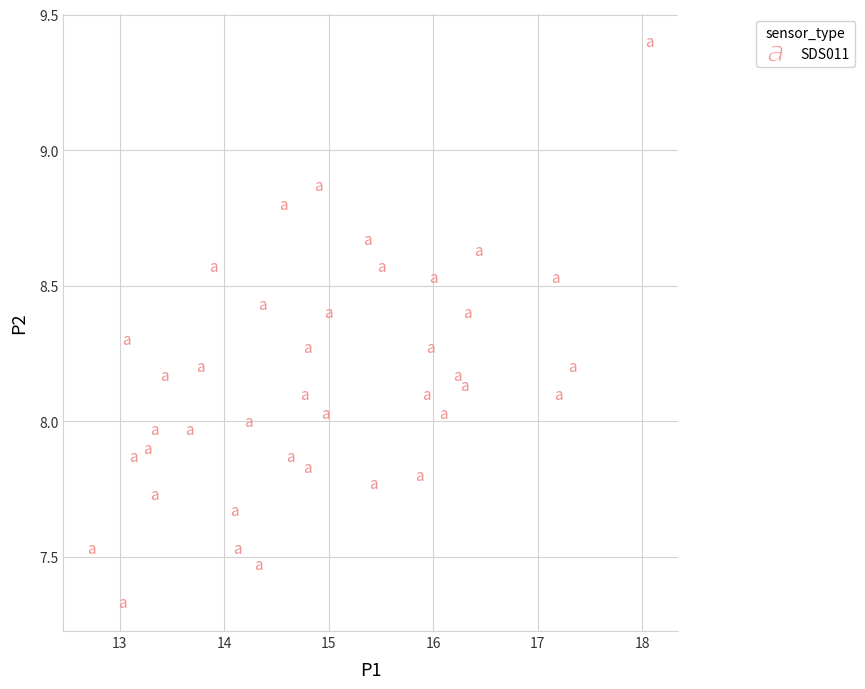

What is the range of X values (max minus min)?

5.3